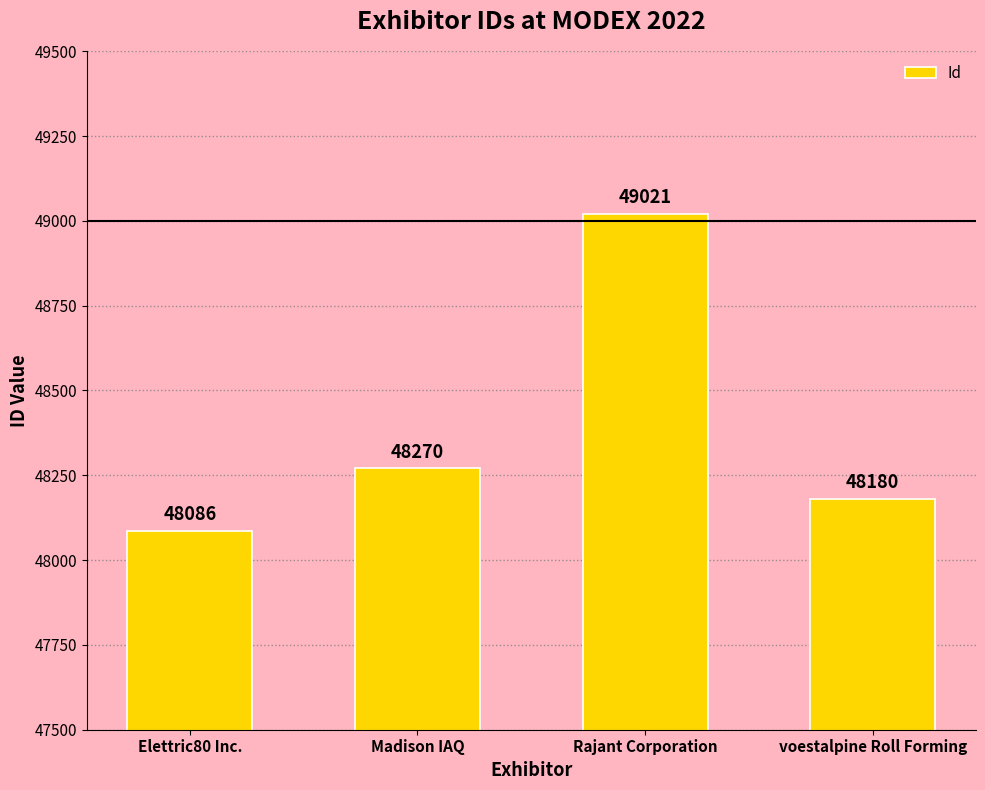

Which label corresponds to the smallest value in the chart?

Elettric80 Inc.